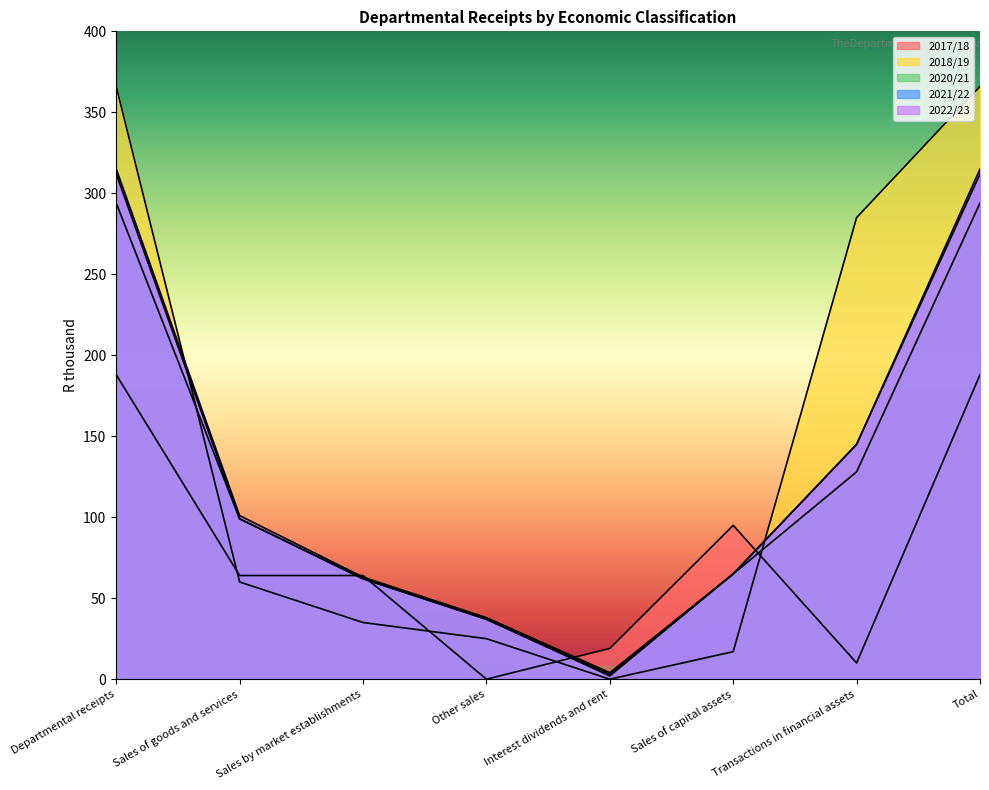

What are all the series names shown in the legend?

2017/18, 2018/19, 2020/21, 2021/22, 2022/23